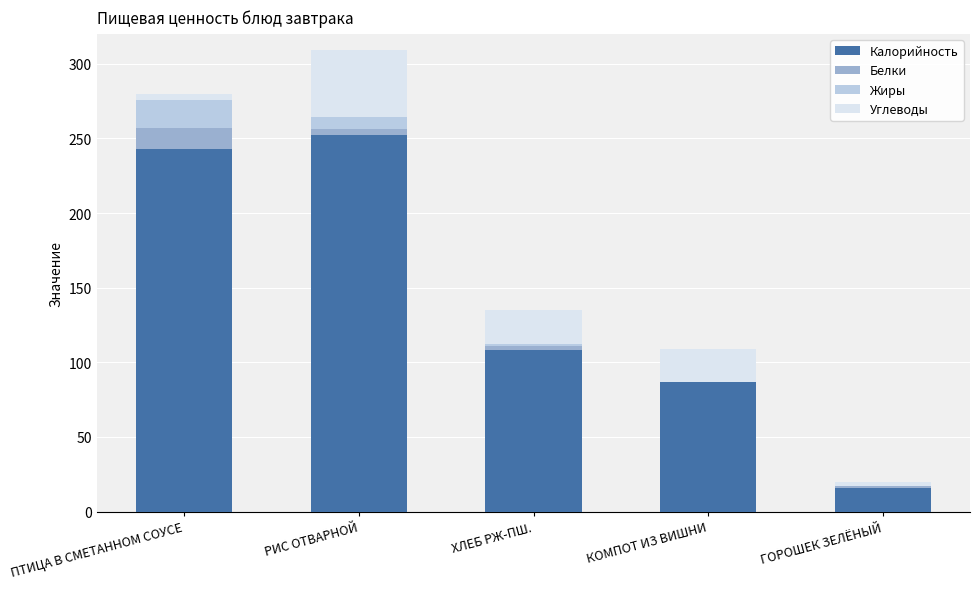

Is it true that Калорийность equals 243 at ПТИЦА В СМЕТАННОМ СОУСЕ?

True